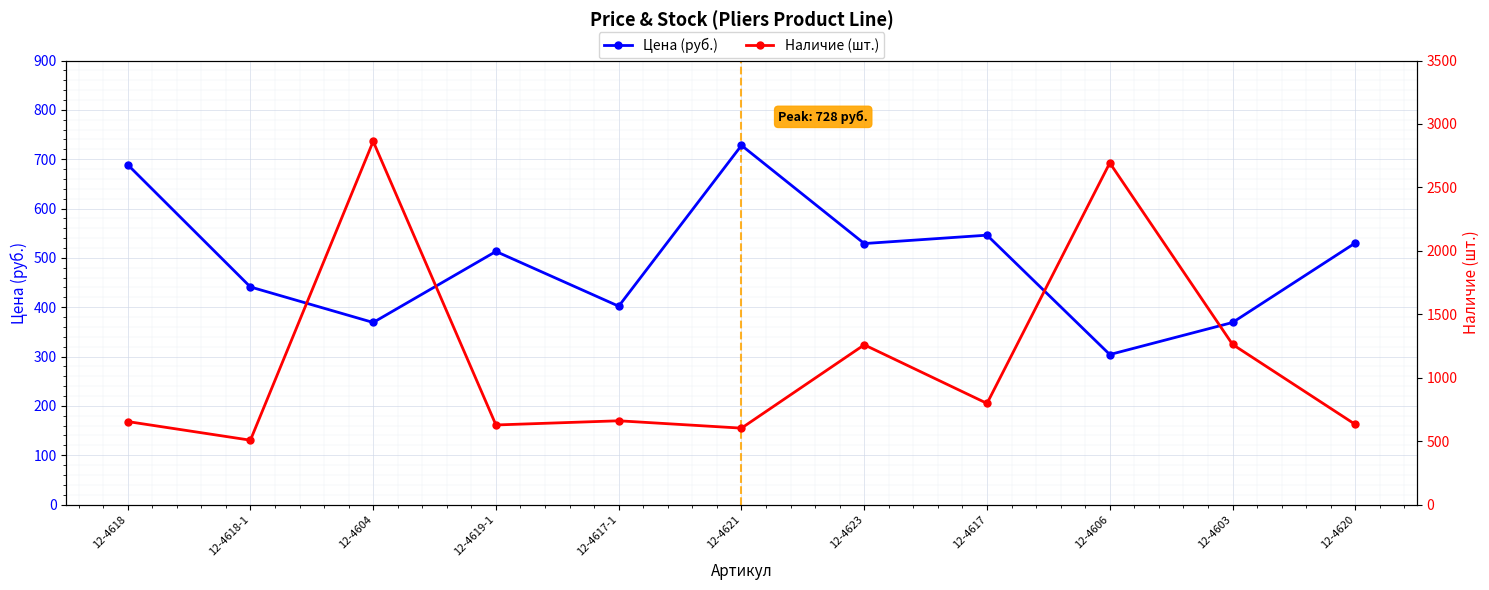

What position from the left is 12-4606?

9